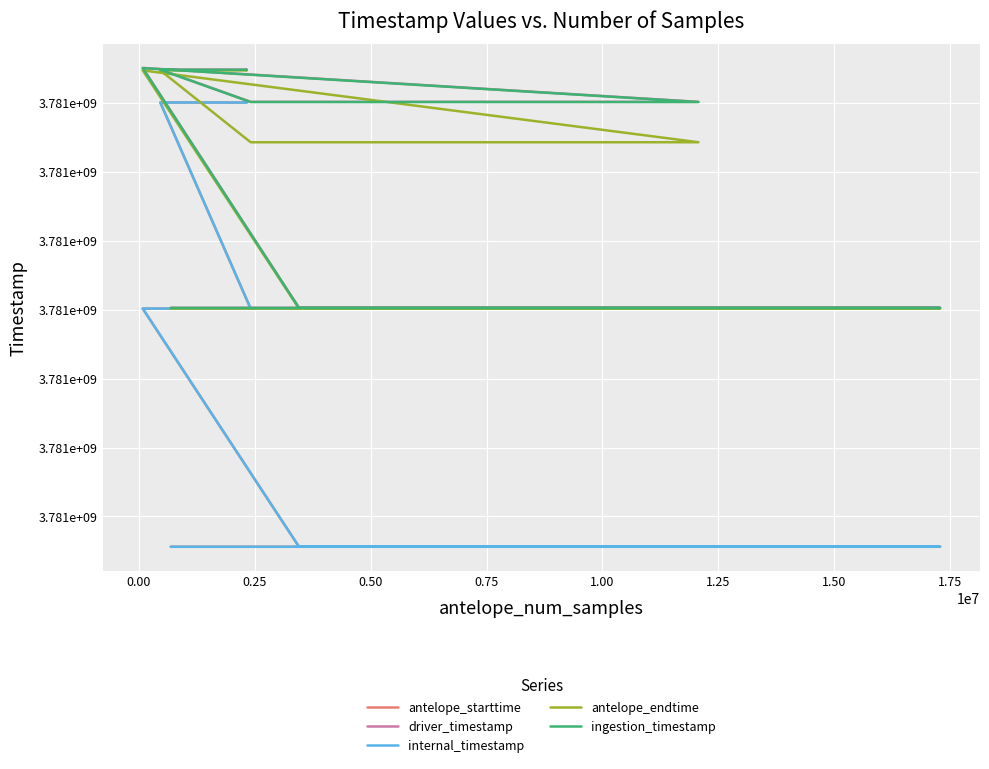

True or false: internal_timestamp and ingestion_timestamp intersect in this chart.

False